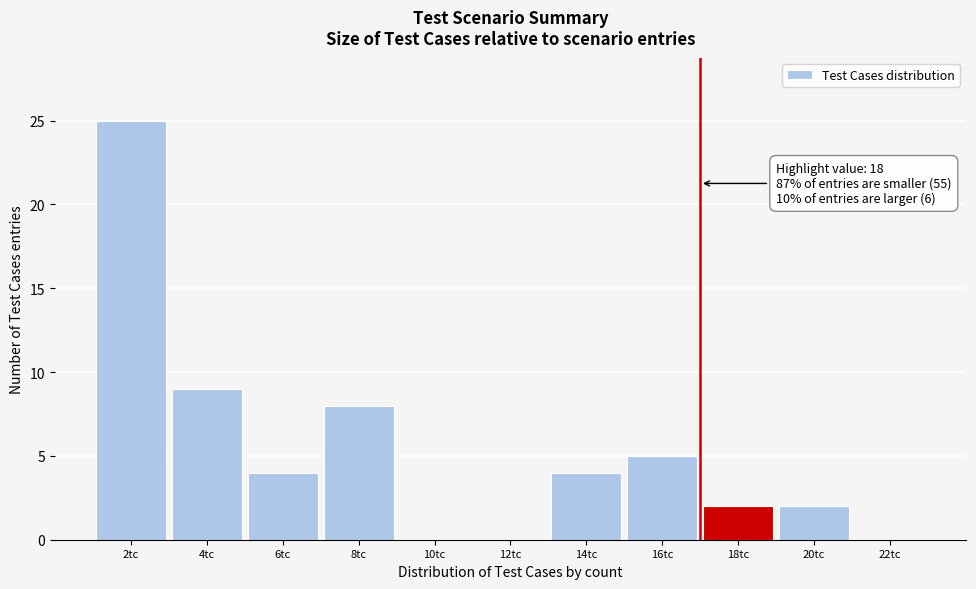

Reading right to left, list all the values displayed in this chart.

22tc=0	20tc=2	18tc=2	16tc=5	14tc=4	12tc=0	10tc=0	8tc=8	6tc=4	4tc=9	2tc=25